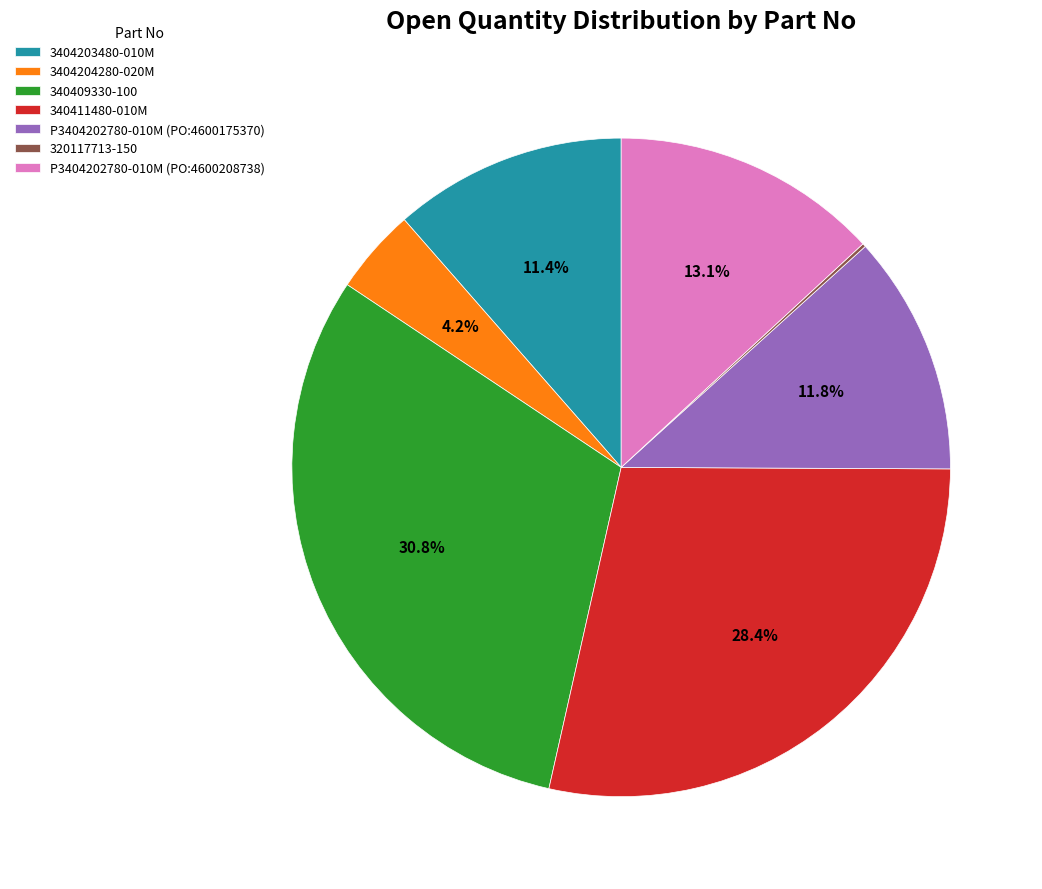

To the nearest percent, what percentage of the pie is P3404202780-010M (PO:4600175370)?

12%